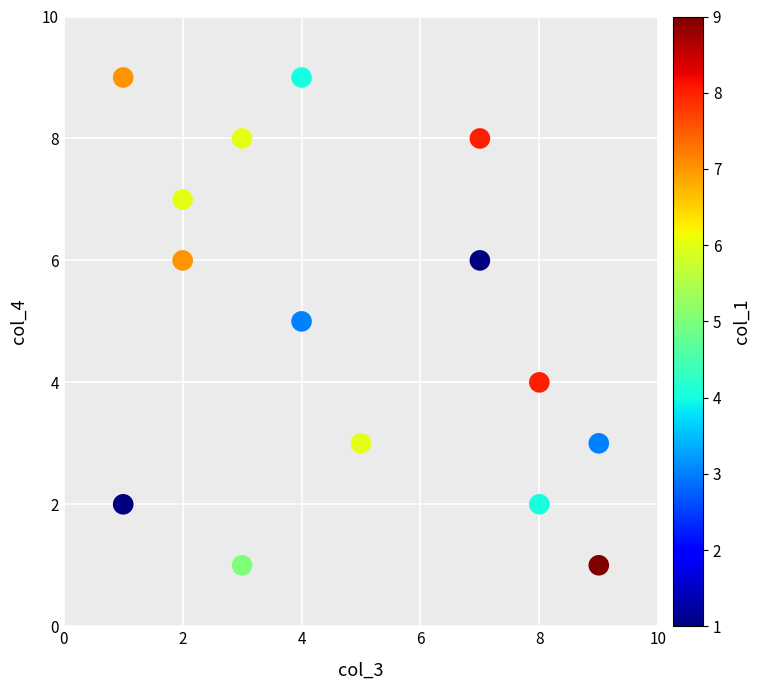

What is the range of Y values (max minus min)?

8